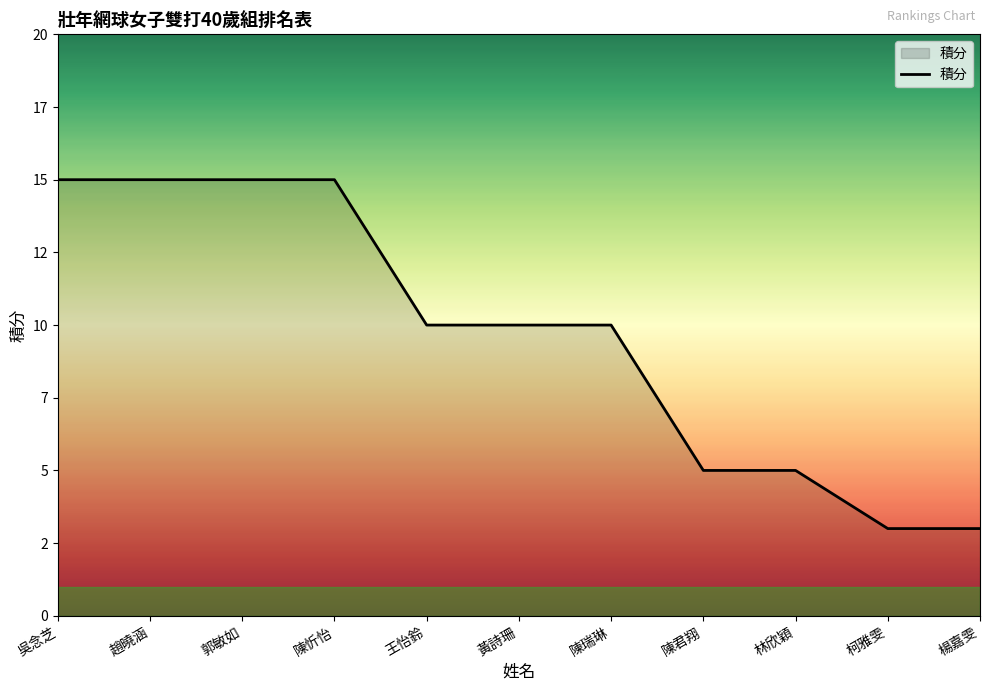

What position from the right is 王怡鈴?

7